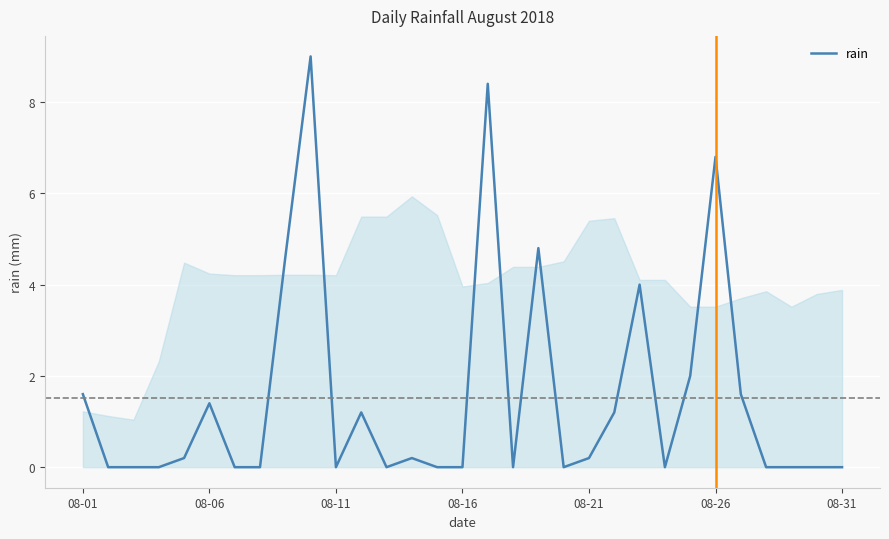

What is the greatest value displayed?

9.0